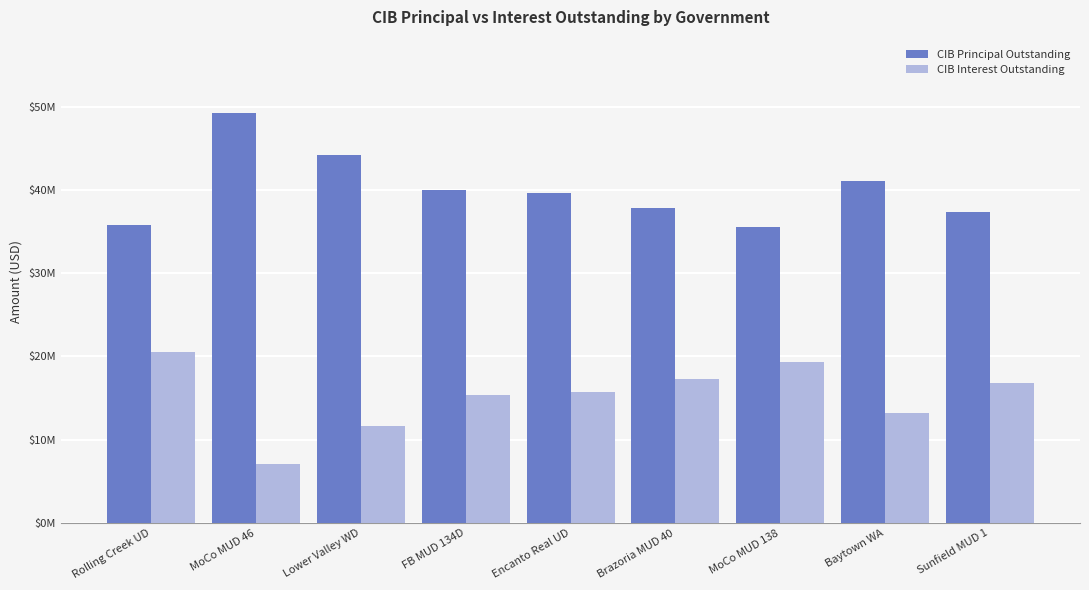

Are the bars horizontal?

No